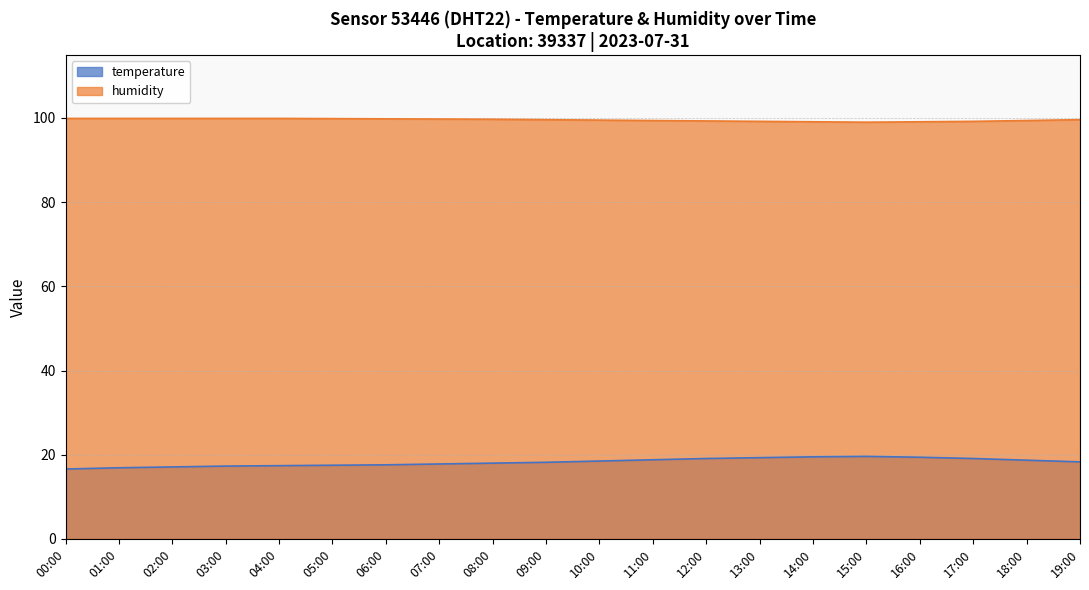

How many interior local peaks does the temperature series have?

1